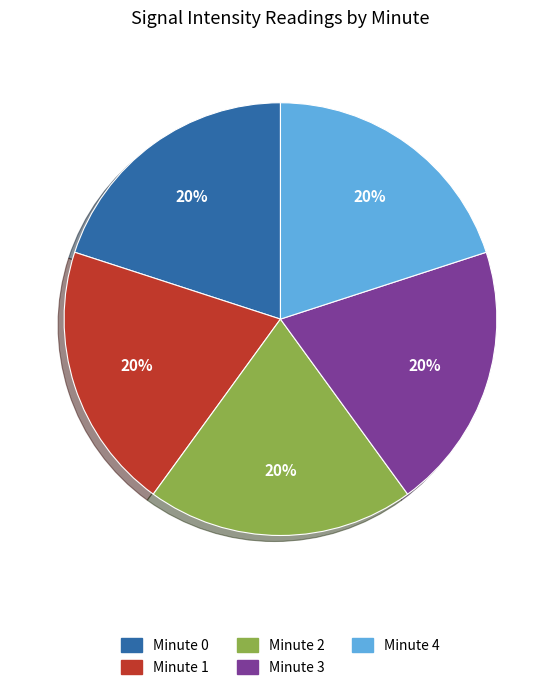

True or false: Minute 2 accounts for 20% of the total.

True